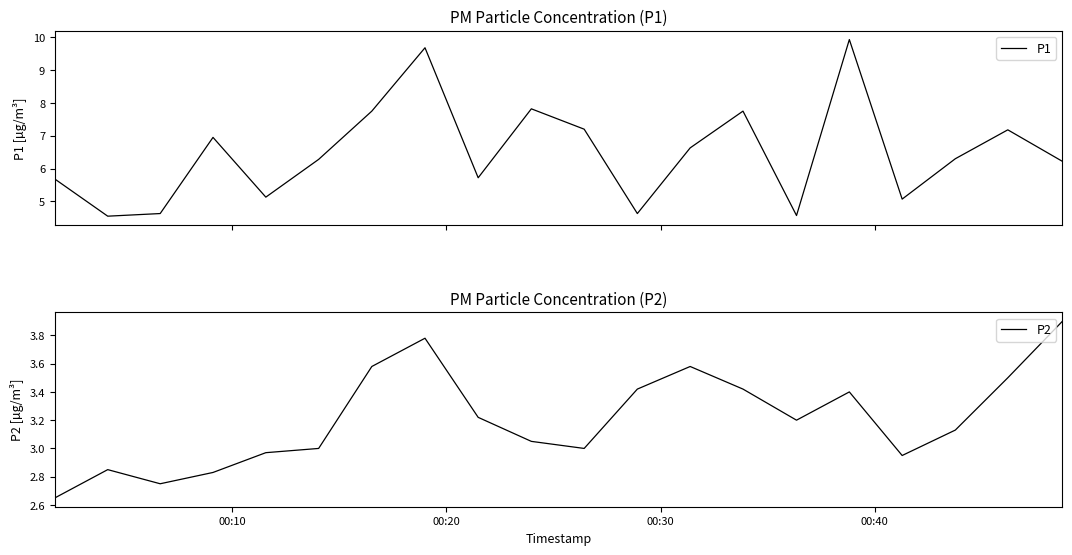

What are all the series names shown in the legend?

P1, P2